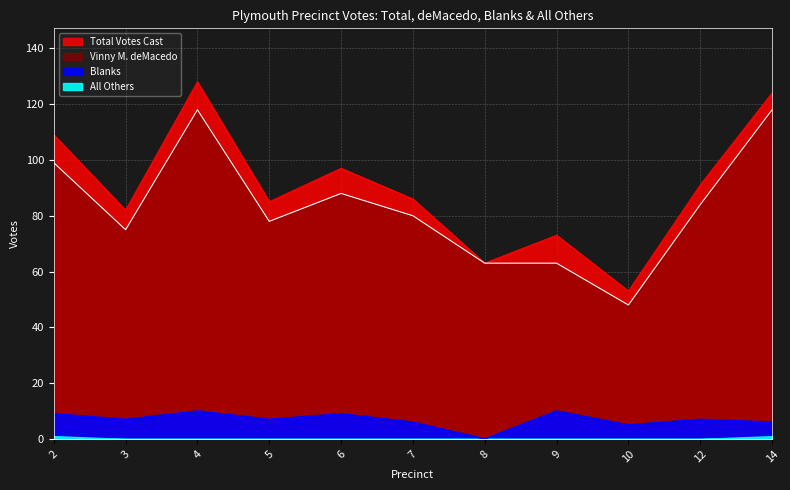

Is it true that Vinny M. deMacedo equals 63 at 8?

True